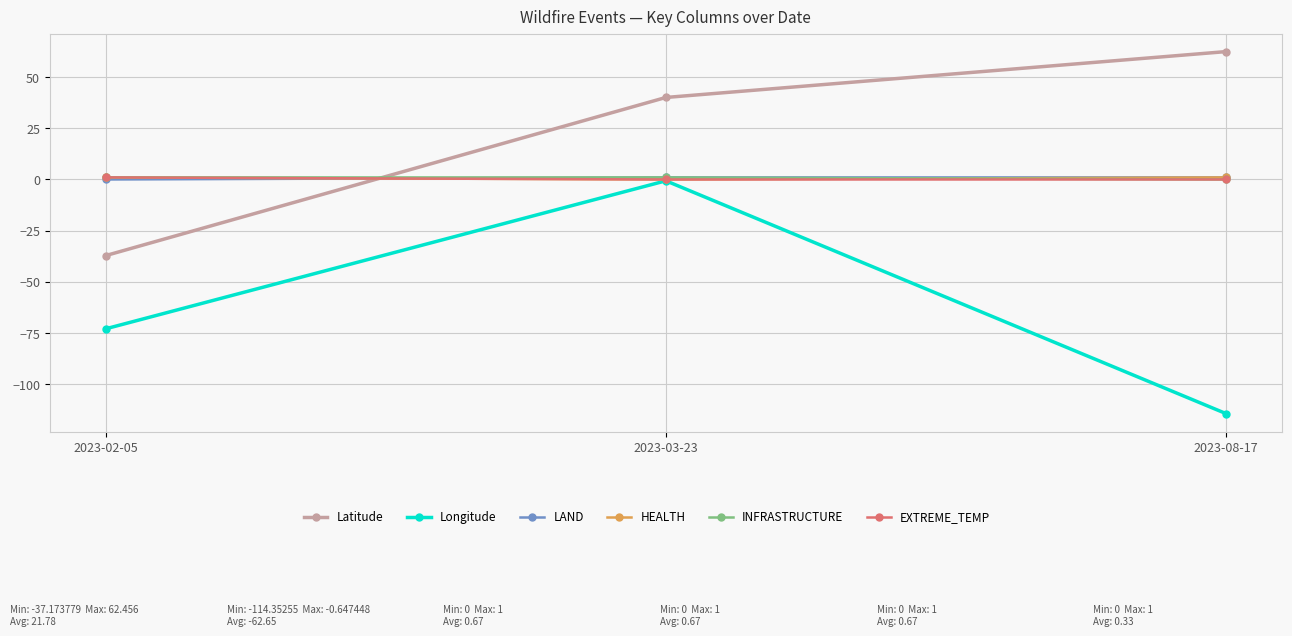

At which label is Longitude closest to -57?

2023-02-05